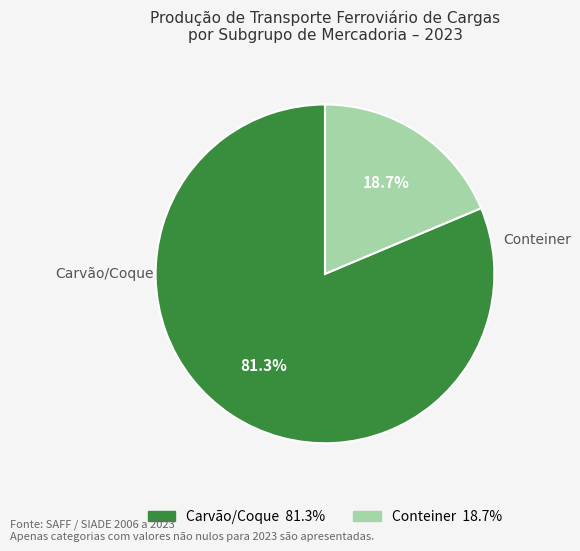

Is the sum of Carvão/Coque and Conteiner greater than half?

Yes